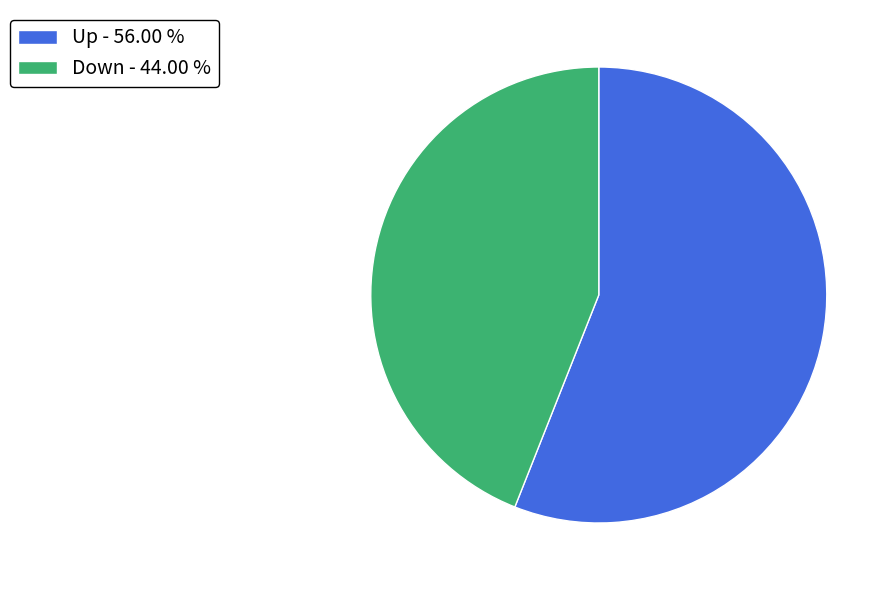

Which slice is the largest?

Up